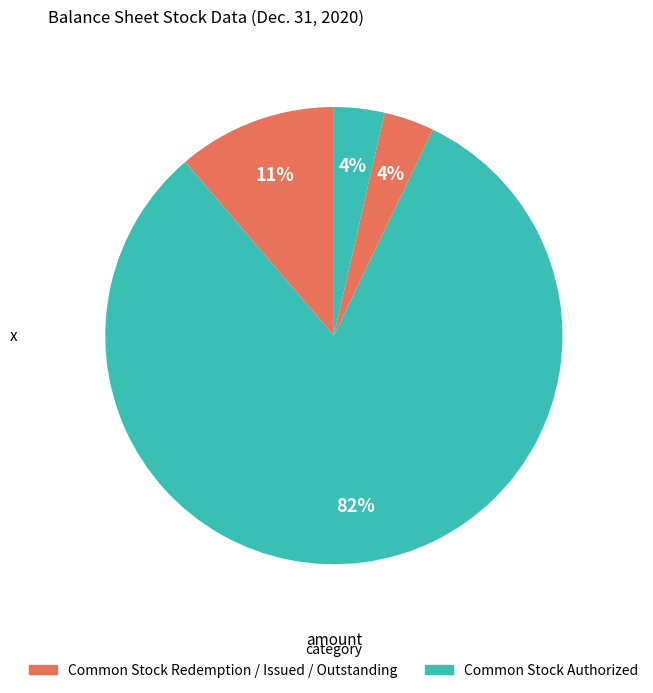

What is the largest slice in the pie chart?

Common stock, shares authorized